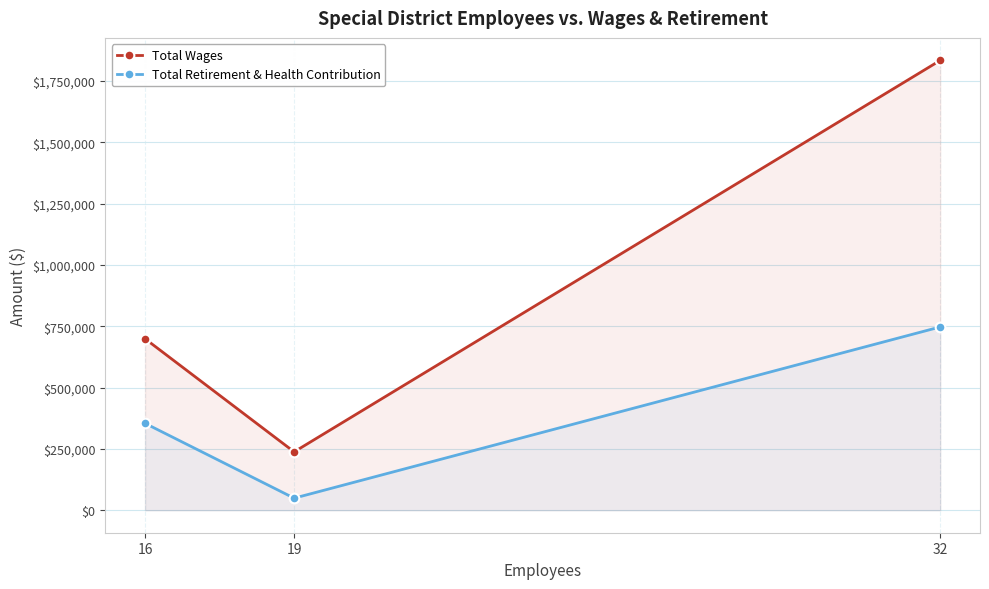

How many lines are shown in the chart?

2